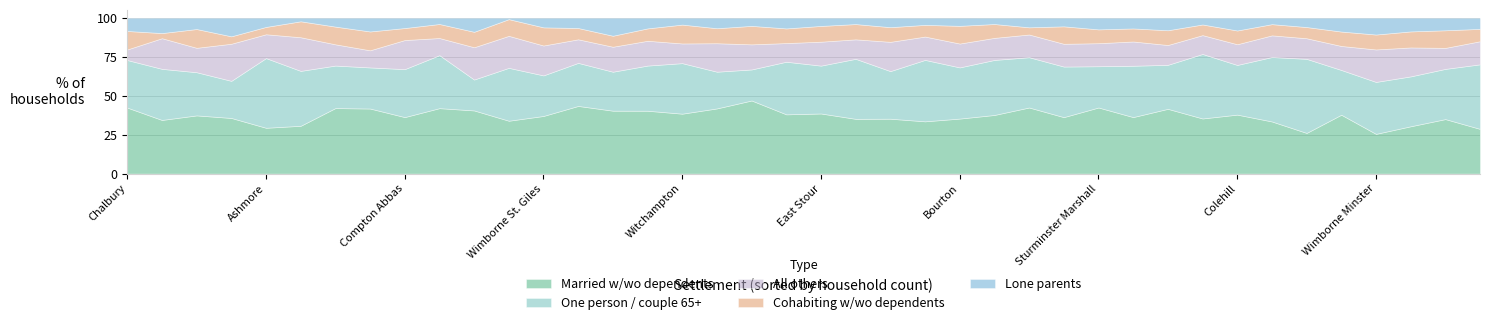

At which label is % of households married with/ without dependents closest to 36?

Charlton Marshall